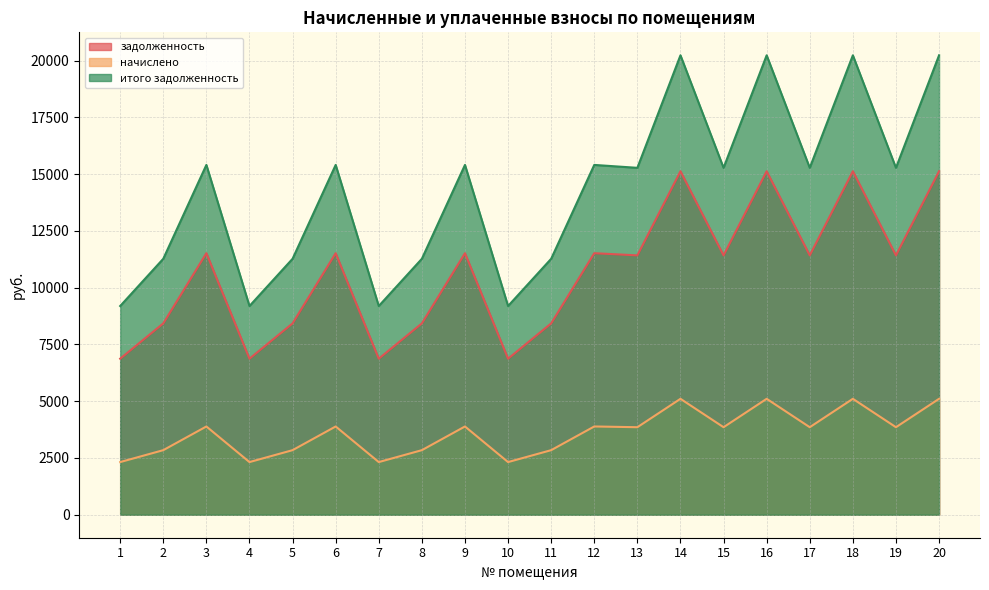

What are all the series names shown in the legend?

задолженность, начислено, итого задолженность